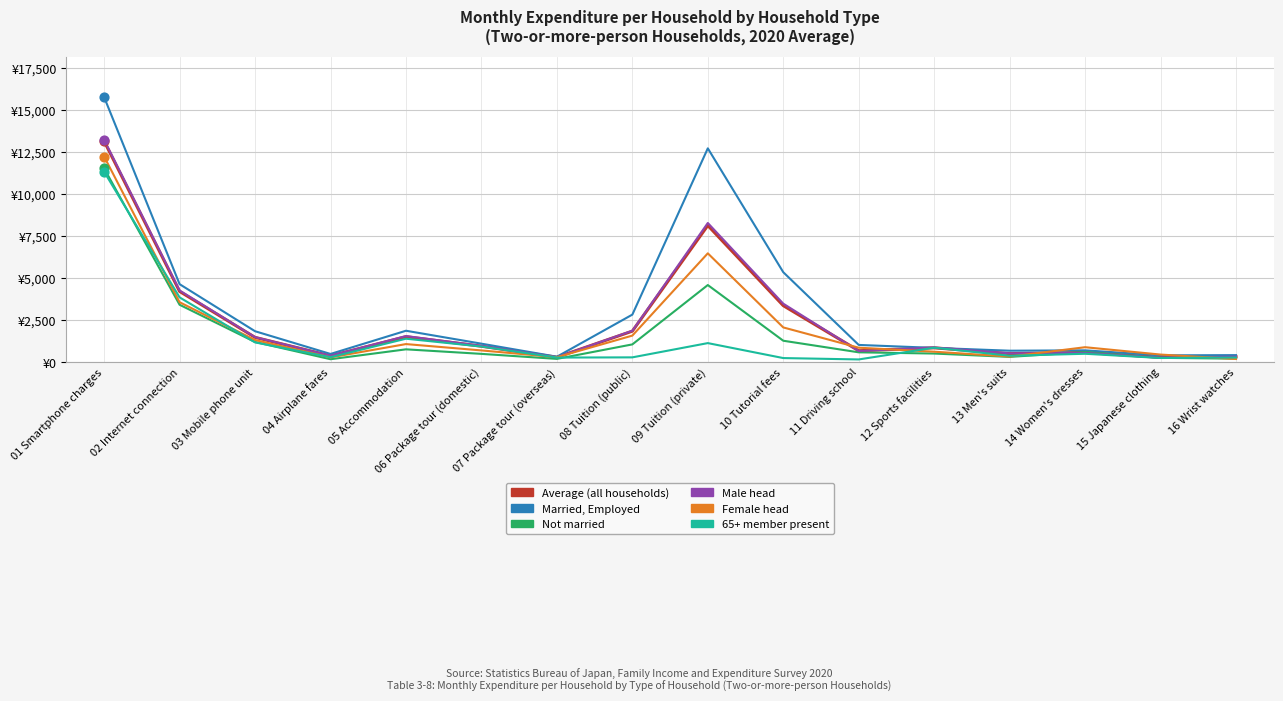

Which series has the largest total across all categories?

Married, Employed